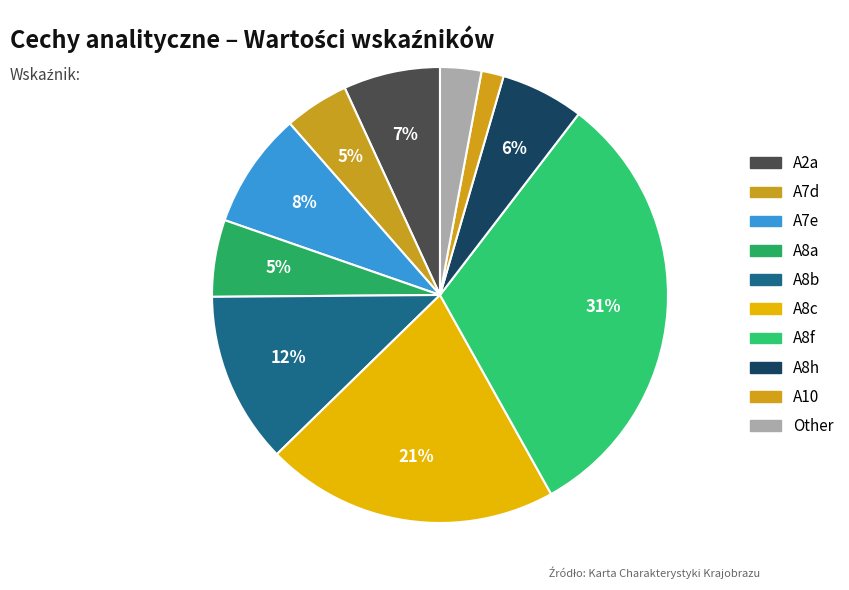

True or false: A8b accounts for 1% of the total.

False